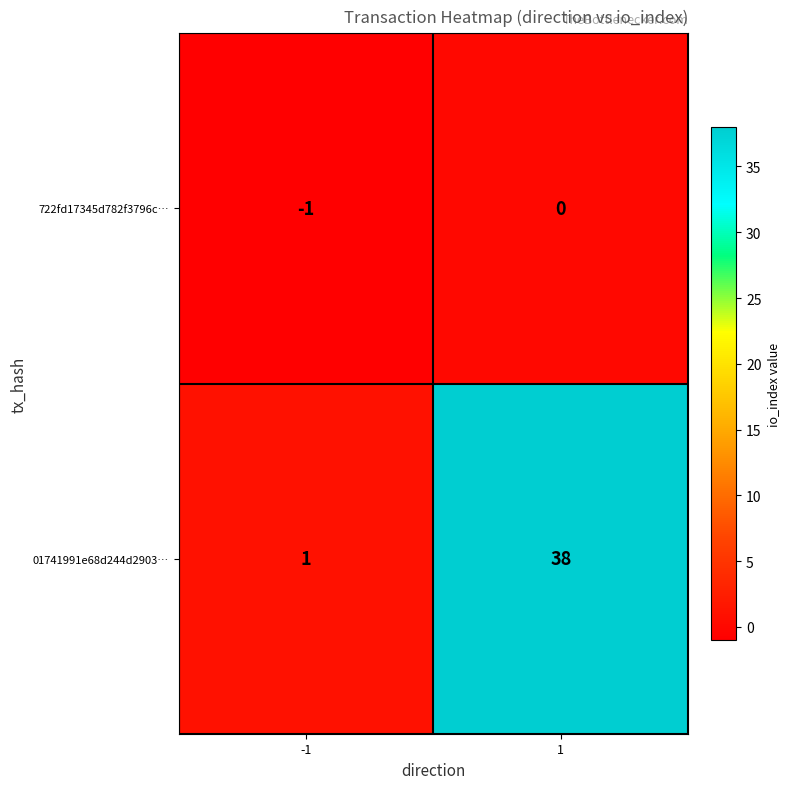

How many categories are shown in the chart?

2